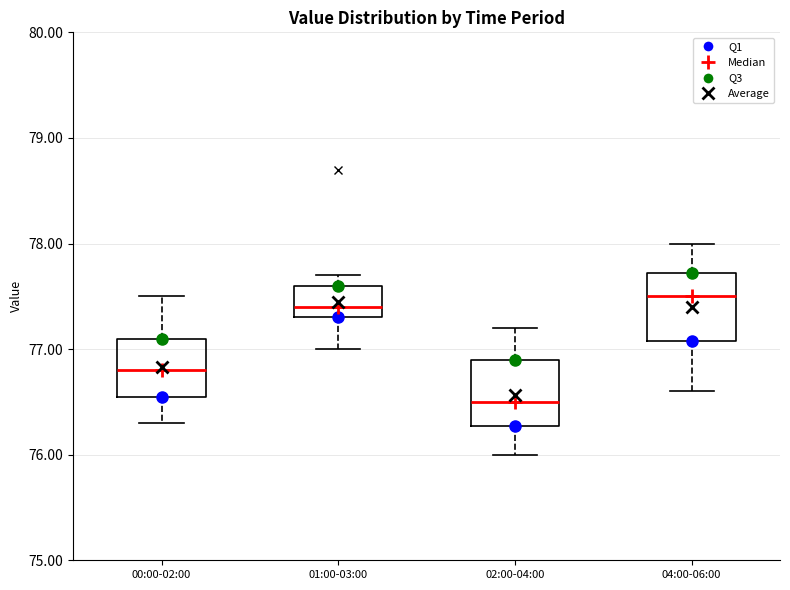

Where is the upper edge of the box for 00:00-02:00 on the y-axis? The values are not printed on the chart, so give them approximately, as read against the axis.

77.1